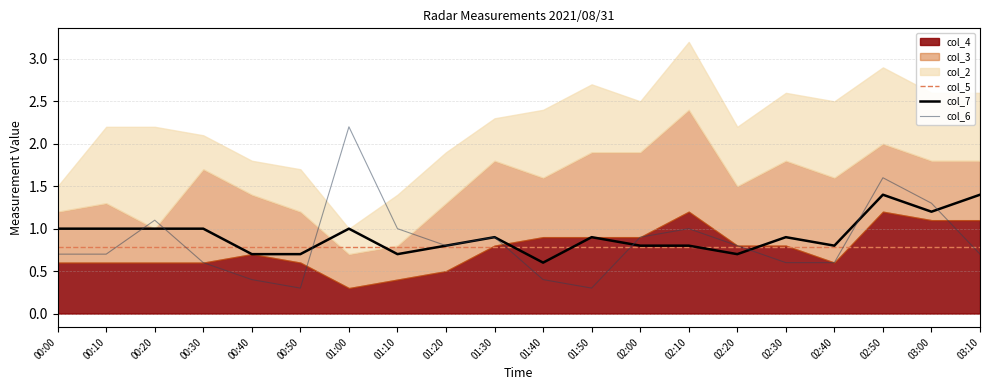

What is the difference between the maximum and minimum values in the col_7 series?

0.8